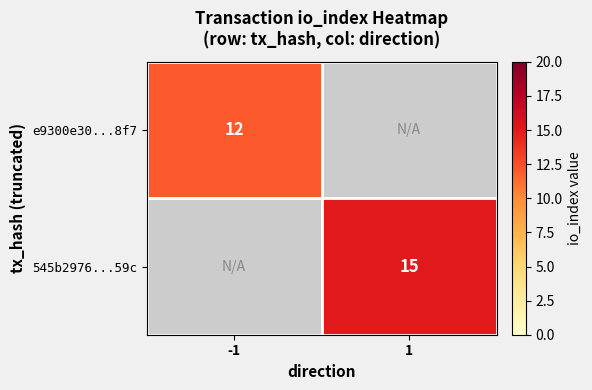

True or false: e9300e30...8f7 has a value of 4.5 at -1.

False